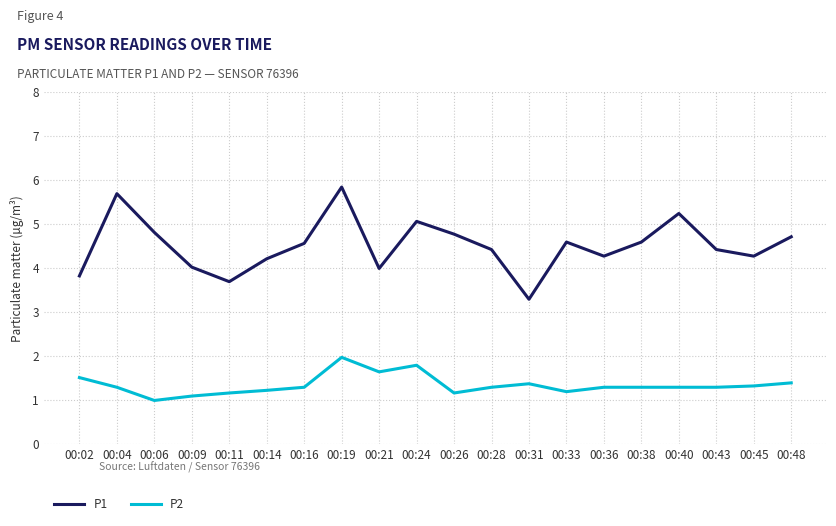

What is the total value across all series at 00:33?

5.8